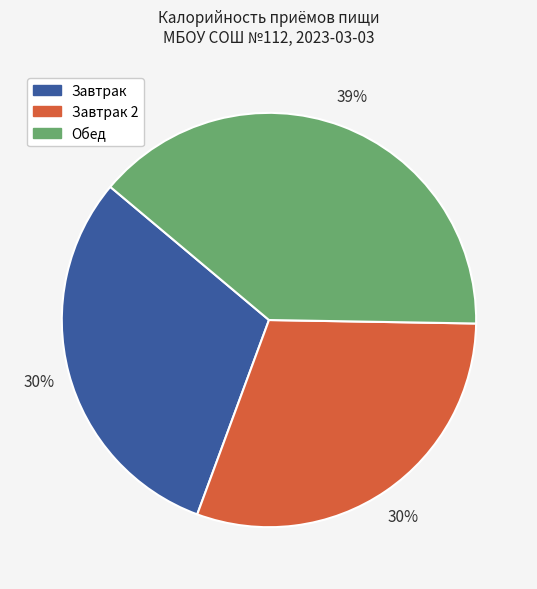

Is there any slice that represents more than half of the pie?

No